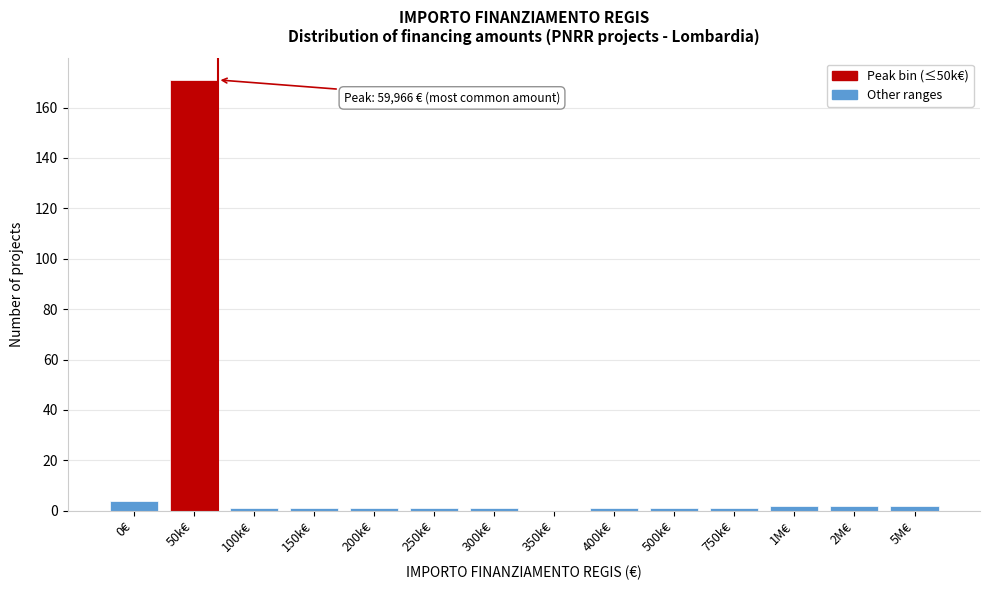

Reading left to right, list all the values displayed in this chart.

0€=4	50k€=171	100k€=1	150k€=1	200k€=1	250k€=1	300k€=1	350k€=0	400k€=1	500k€=1	750k€=1	1M€=2	2M€=2	5M€=2